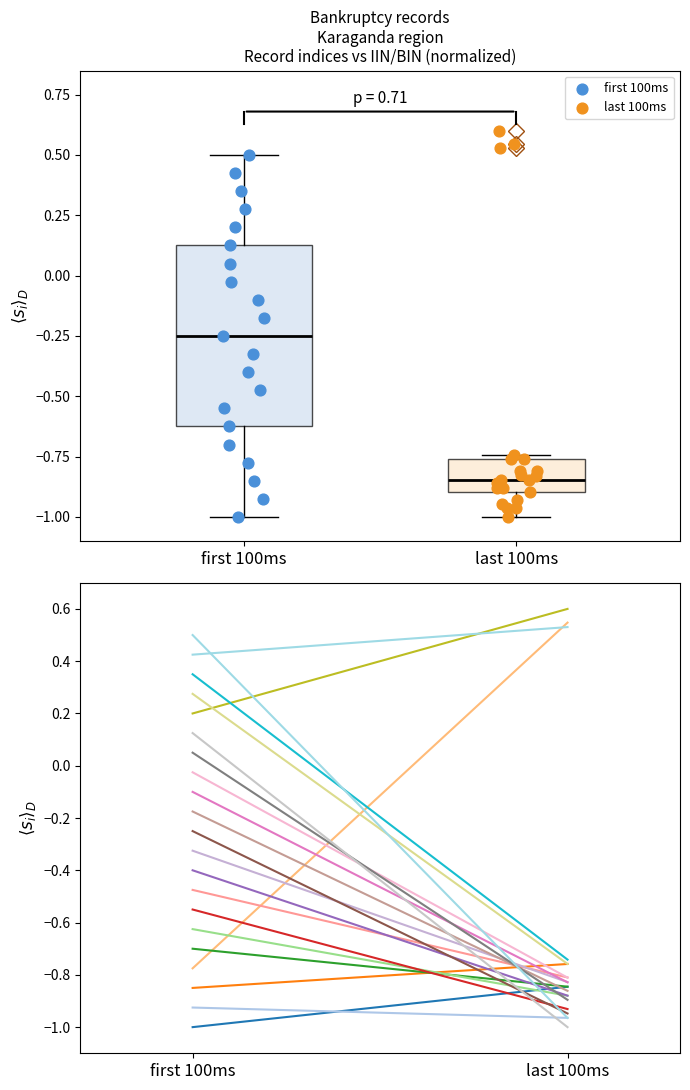

Which series contains the highest Y value?

last 100ms